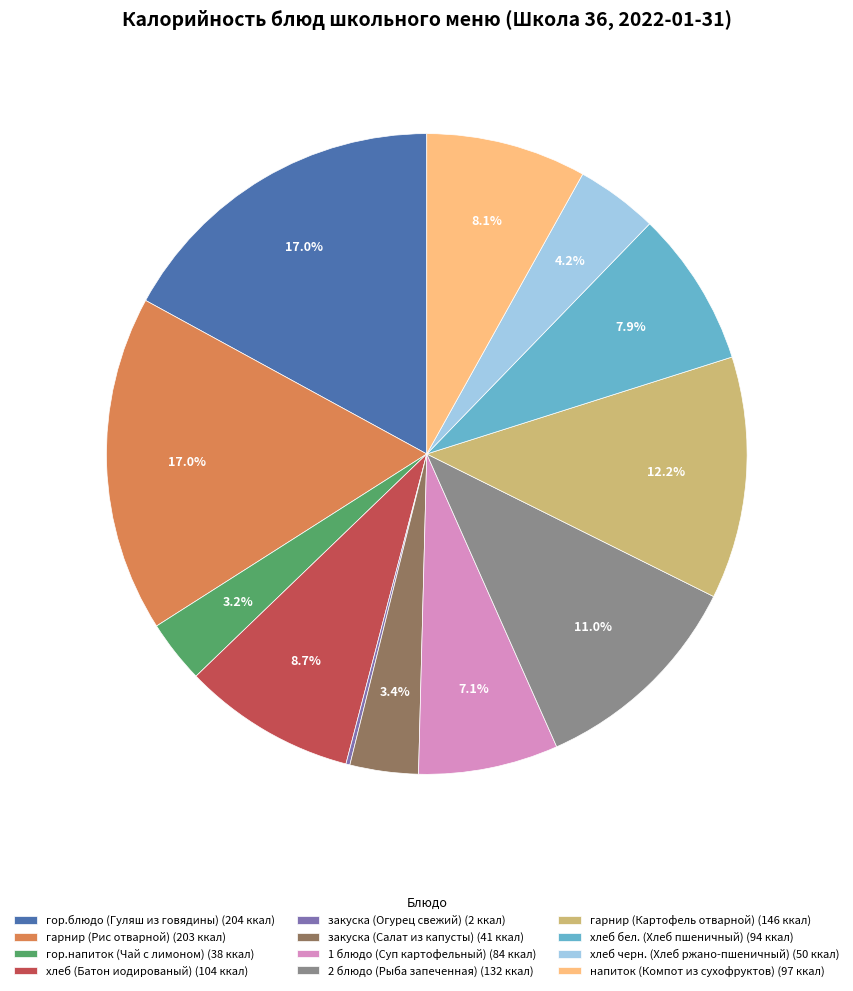

Is there any slice that represents more than half of the pie?

No